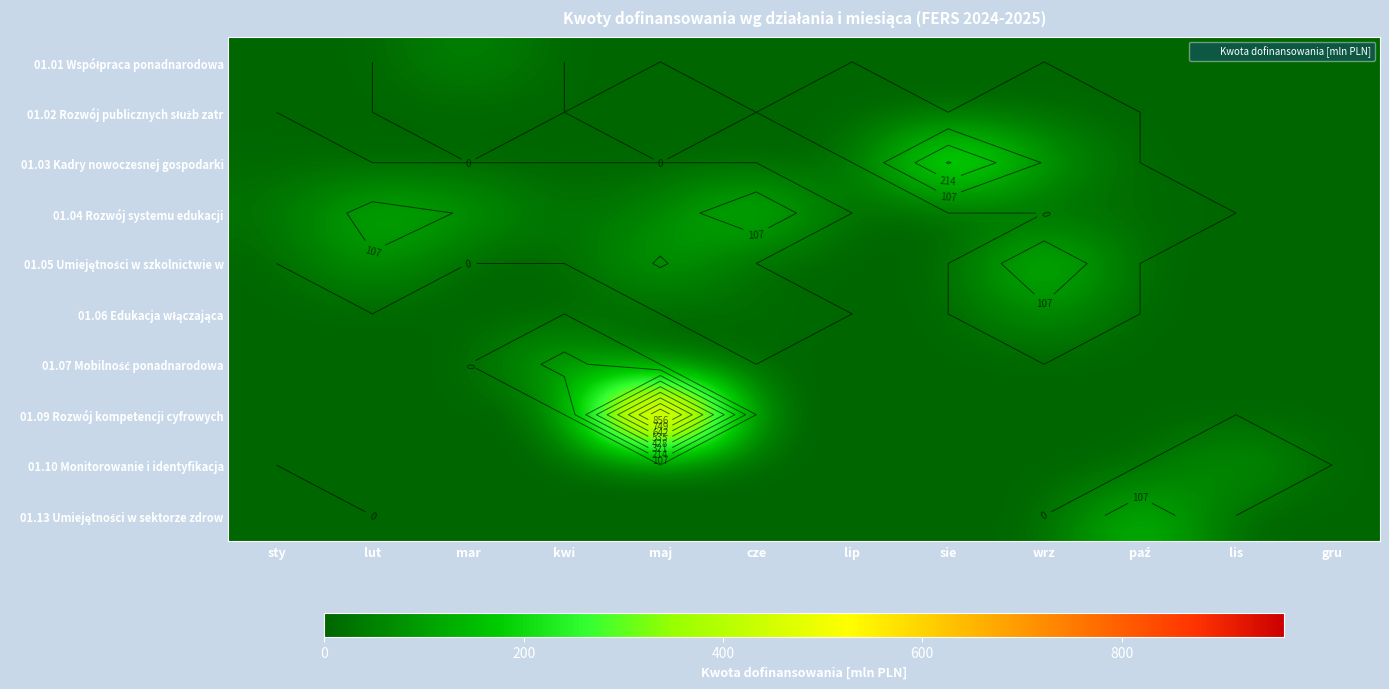

Is the value of 01.01 Współpraca ponadnarodowa at paź greater than the value of 01.13 Umiejętności w sektorze zdrow at maj?

No